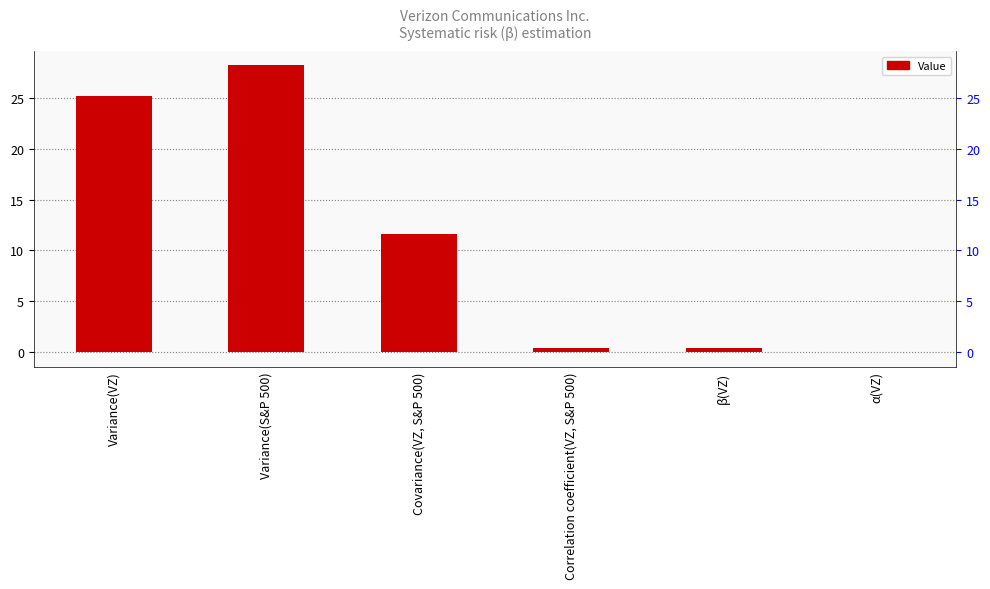

How many data points does each series have?

6